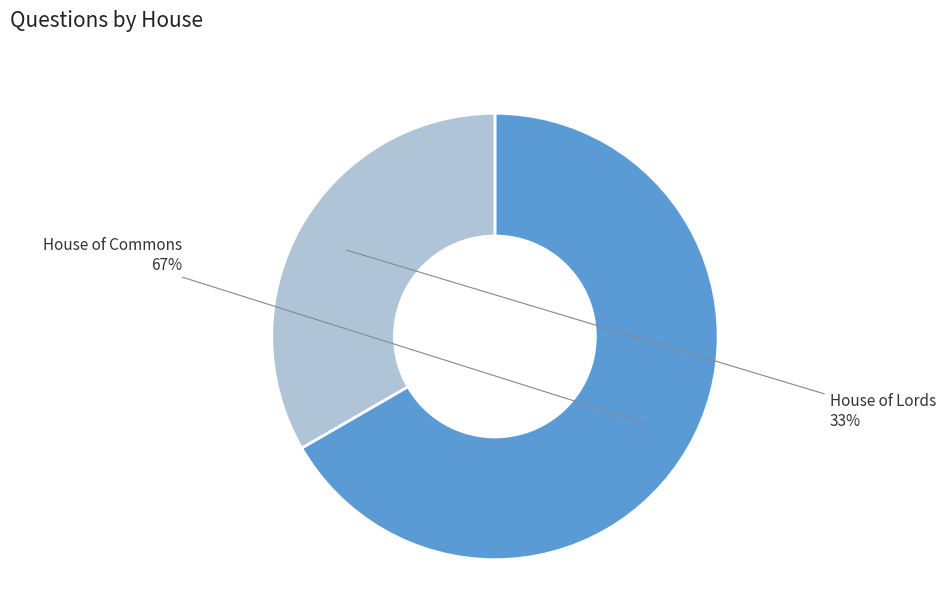

To the nearest percent, what is the average slice percentage?

50%